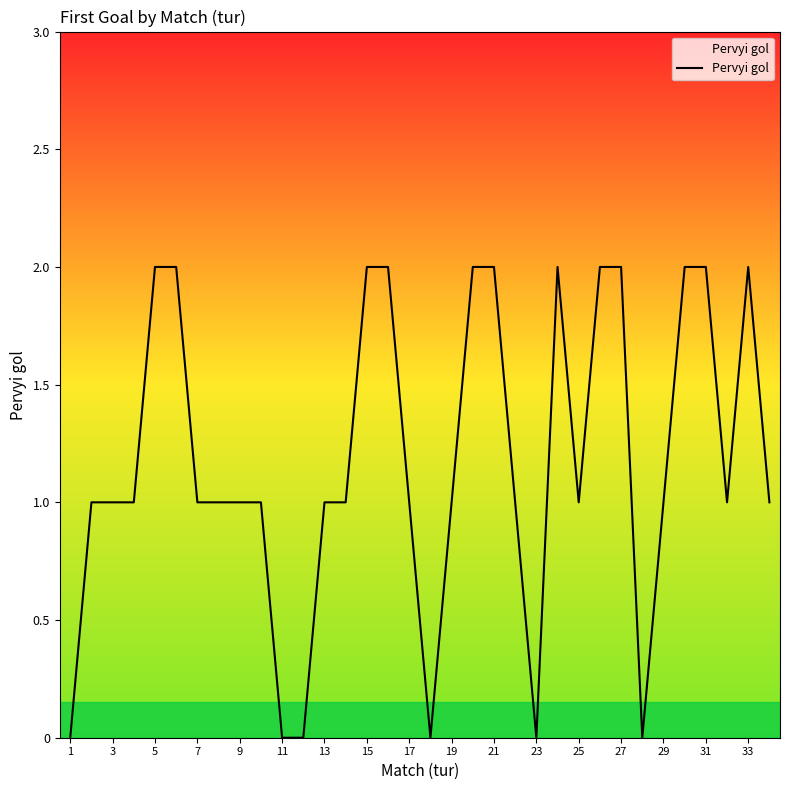

True or false: the data shows 1 at 23.

False